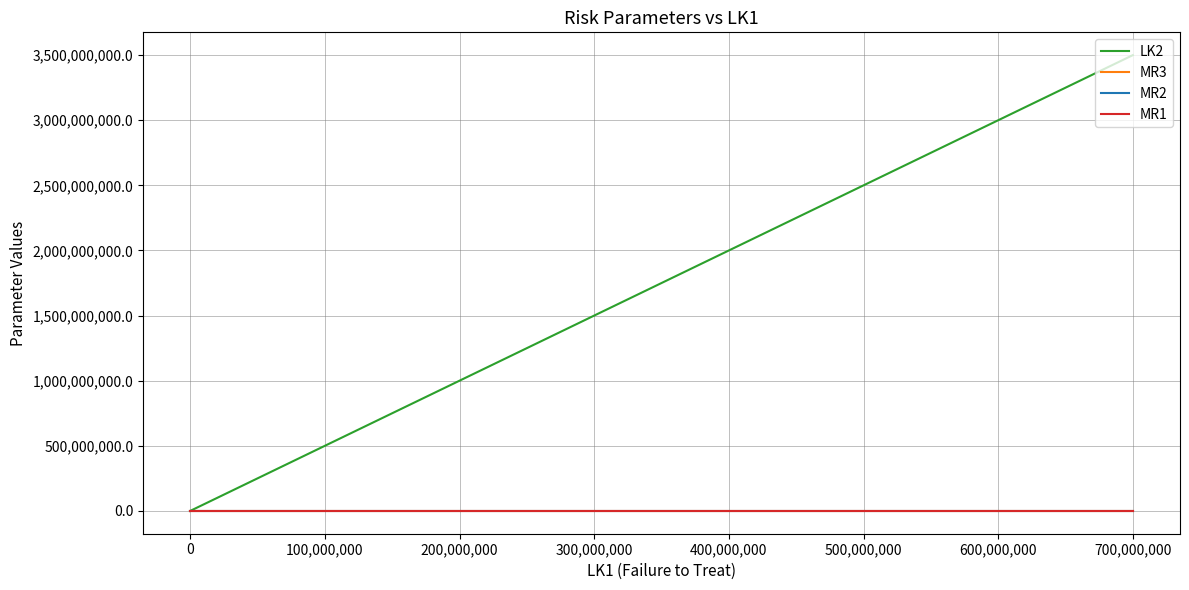

At how many categories does at least one series exceed 2608154910?

2